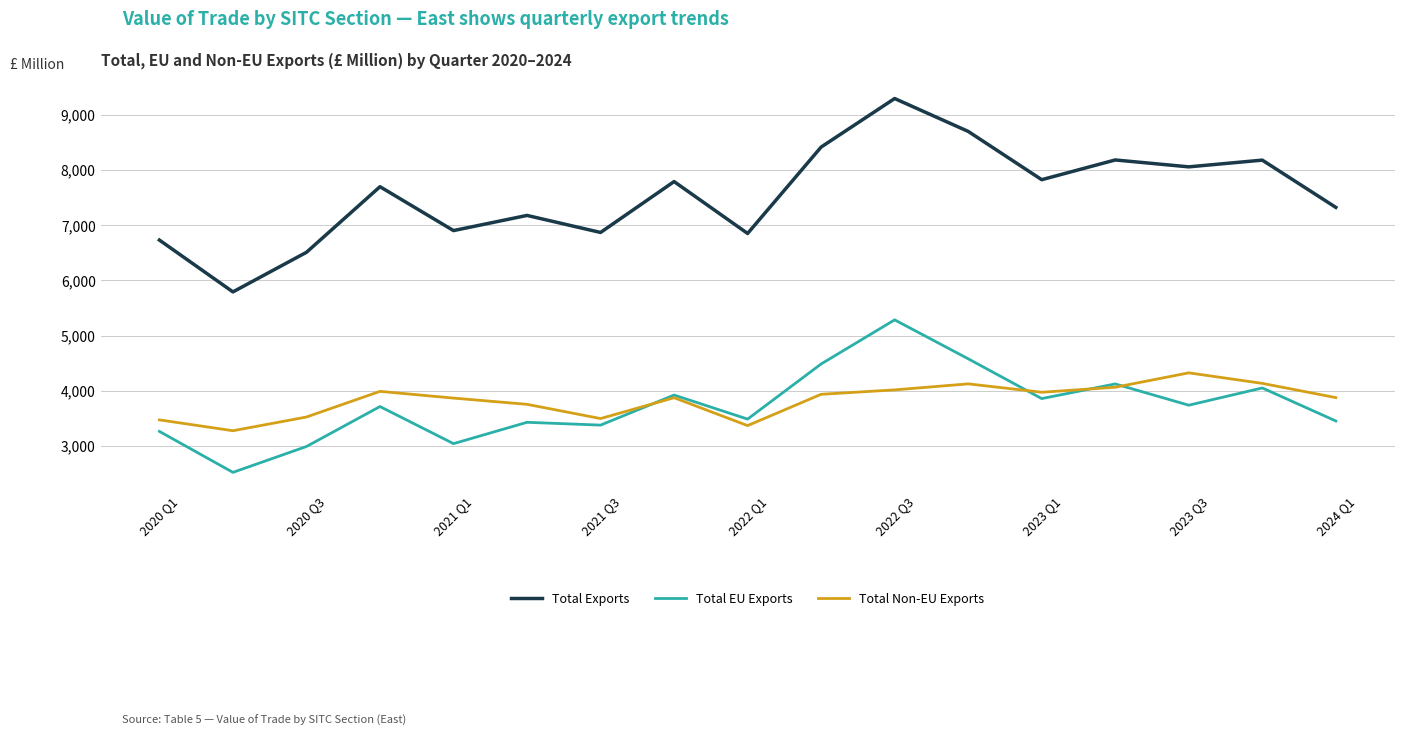

What is the average value of the Total Exports series?

7548